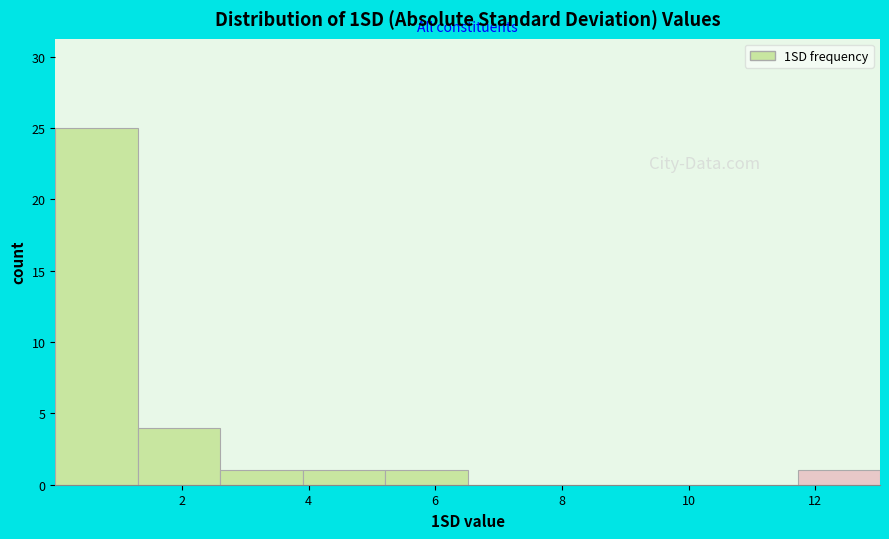

Which range on the x-axis has the tallest bar?

0.0 to 1.4